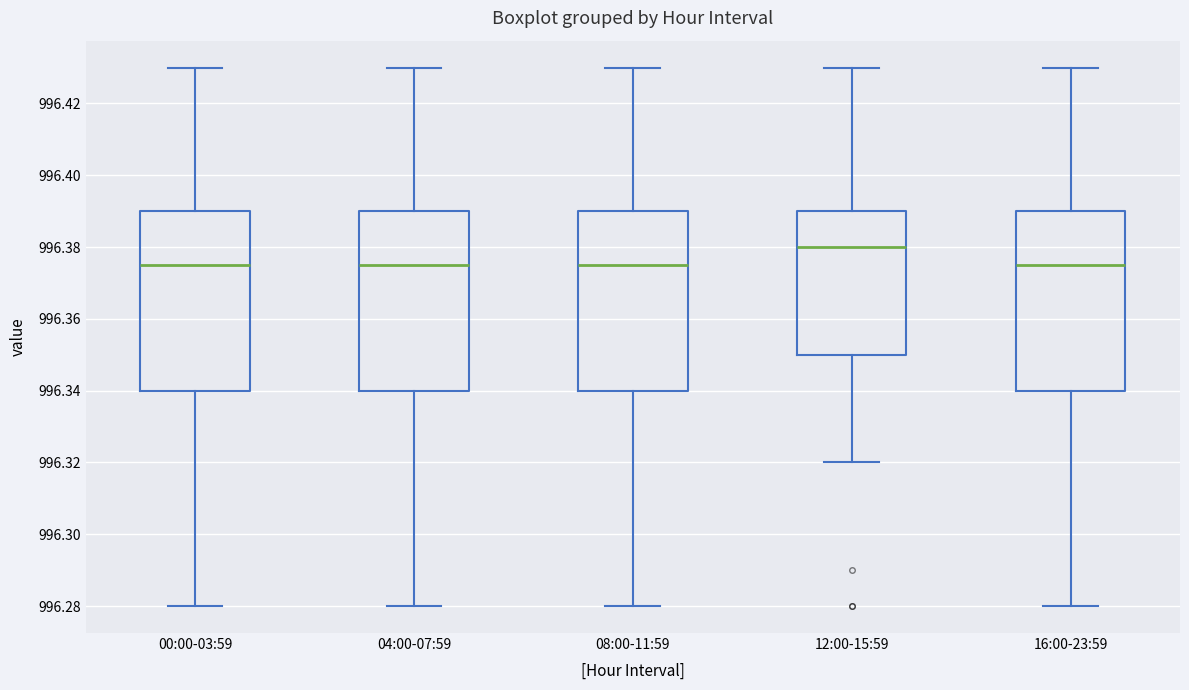

Reading left to right, transcribe this box plot: for each box, give where its median line is, the range the box spans, and where its two whiskers end, as read against the y-axis. The values are not printed on the chart, so give them approximately, as read against the axis.

00:00-03:59: median 996.376, box 996.340 to 996.390, whiskers 996.280 to 996.430
04:00-07:59: median 996.376, box 996.340 to 996.390, whiskers 996.280 to 996.430
08:00-11:59: median 996.376, box 996.340 to 996.390, whiskers 996.280 to 996.430
12:00-15:59: median 996.380, box 996.350 to 996.390, whiskers 996.320 to 996.430
16:00-23:59: median 996.376, box 996.340 to 996.390, whiskers 996.280 to 996.430